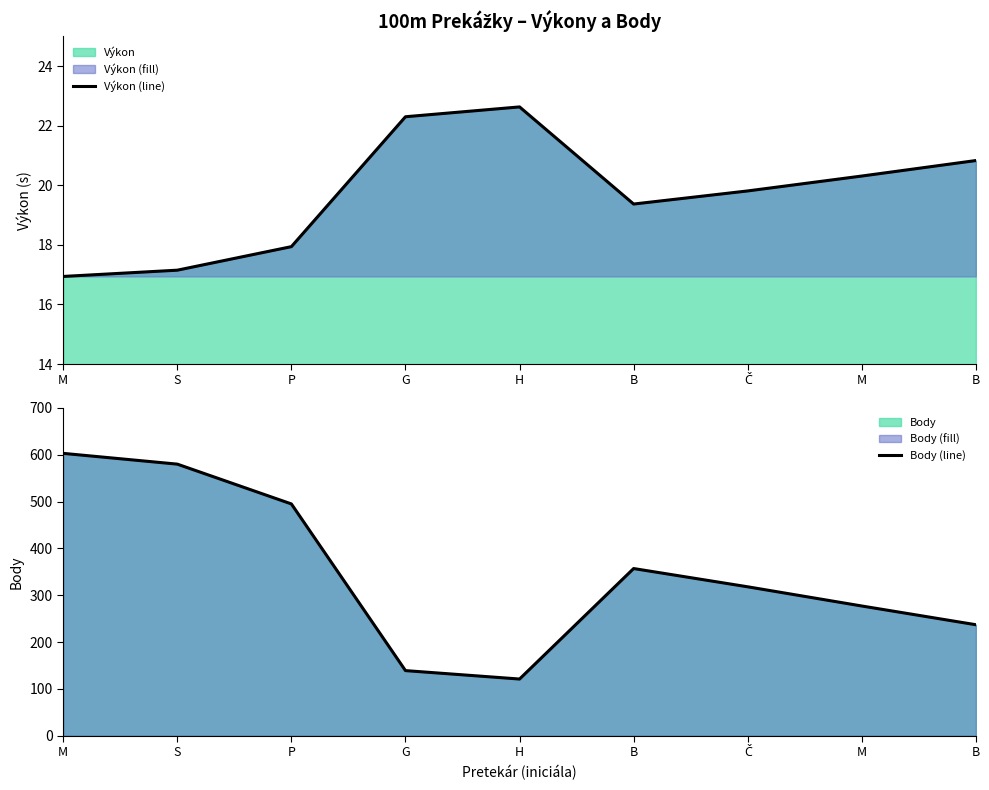

What is the minimum value for Výkon (line)?

16.9